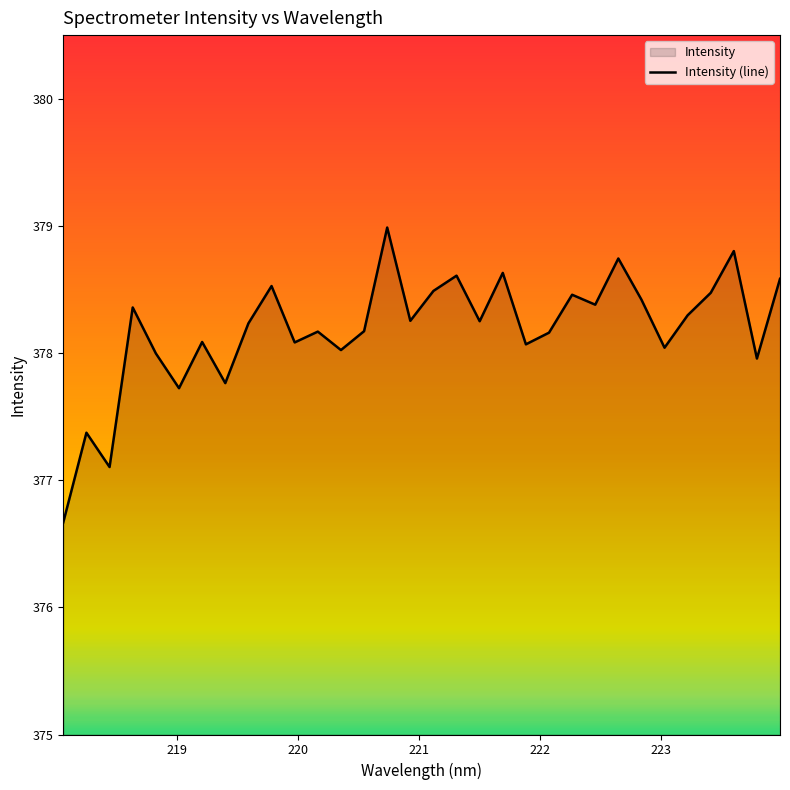

How many points are lower than both their immediate neighbors (excluding endpoints)?

11